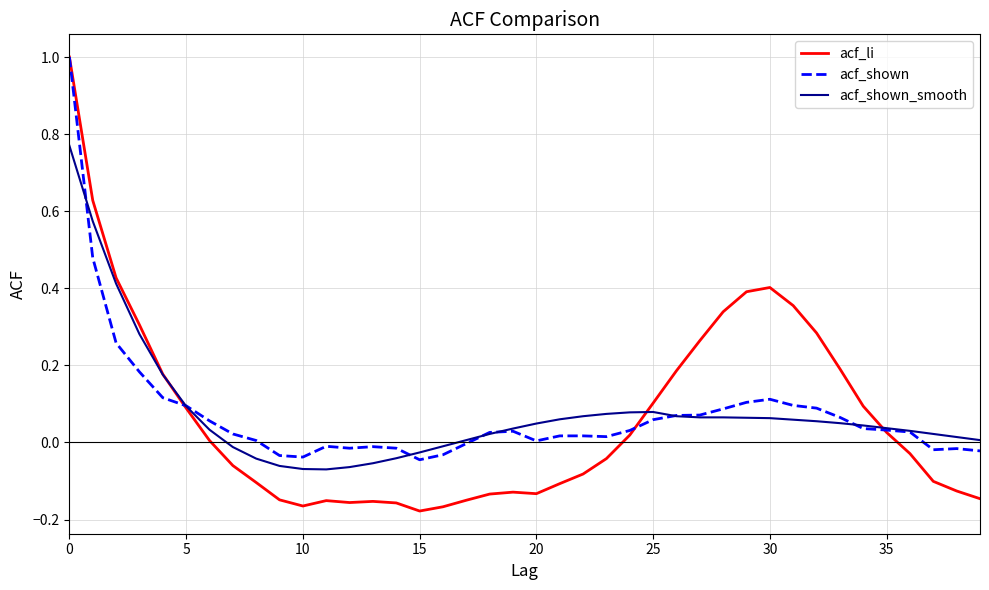

After their last crossing, which series has the higher values: acf_li or acf_shown_smooth?

acf_shown_smooth